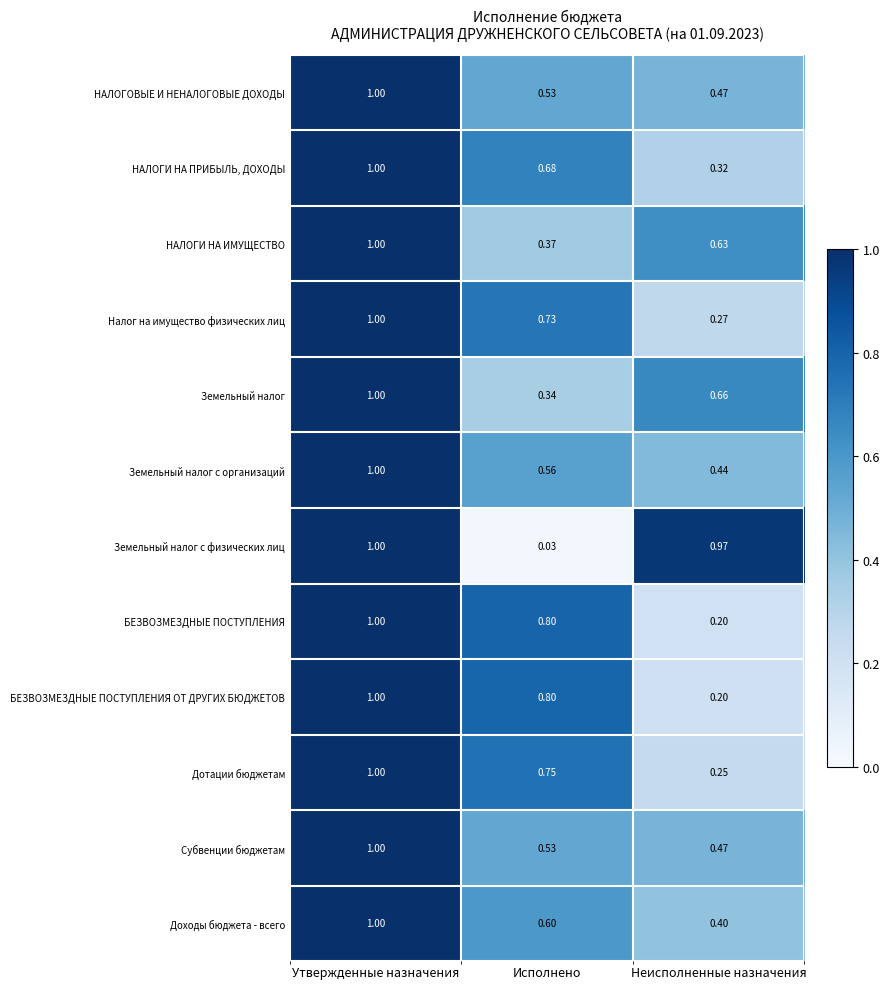

List the labels in order of Земельный налог с организаций value, largest first.

Утвержденные назначения, Исполнено, Неисполненные назначения